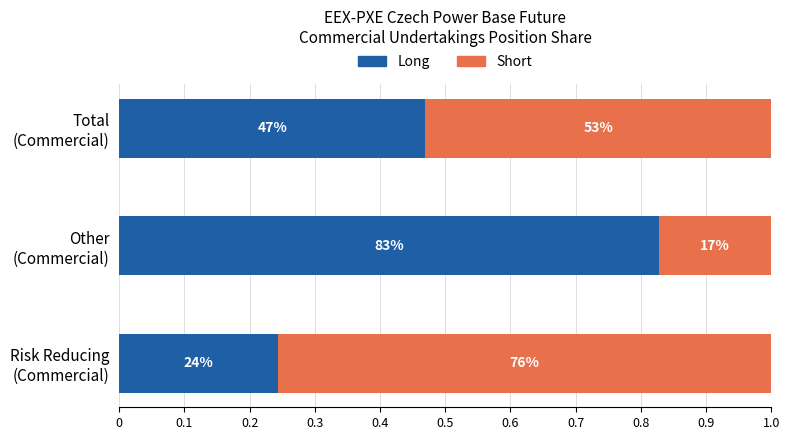

What is the value of the Long bar at the 1st from the left?

0.2